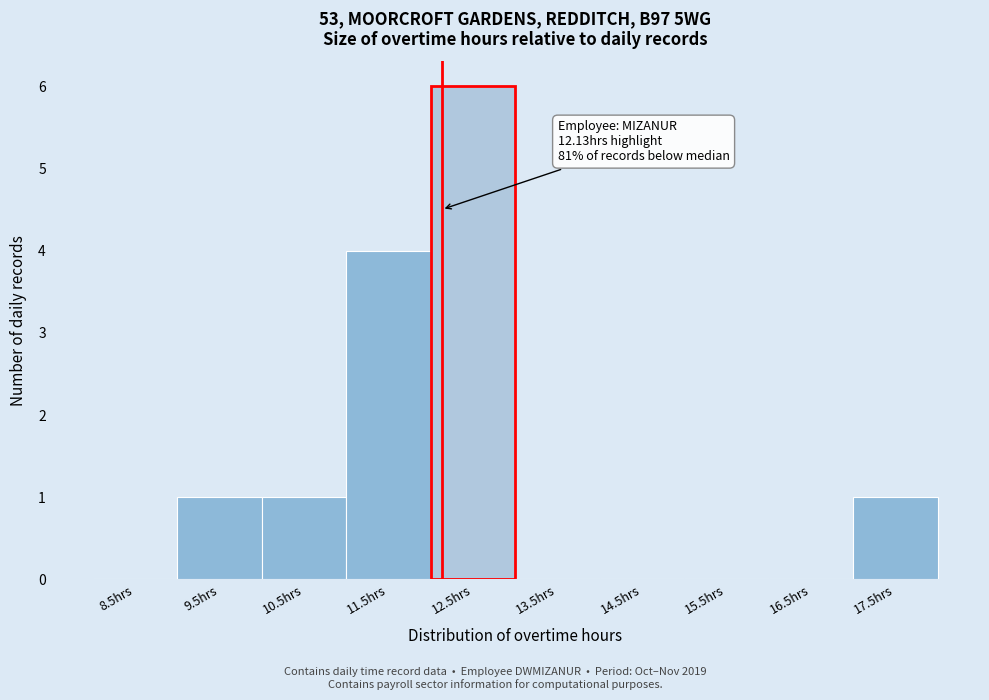

Over which range of the x-axis is the bar tallest?

12 to 13